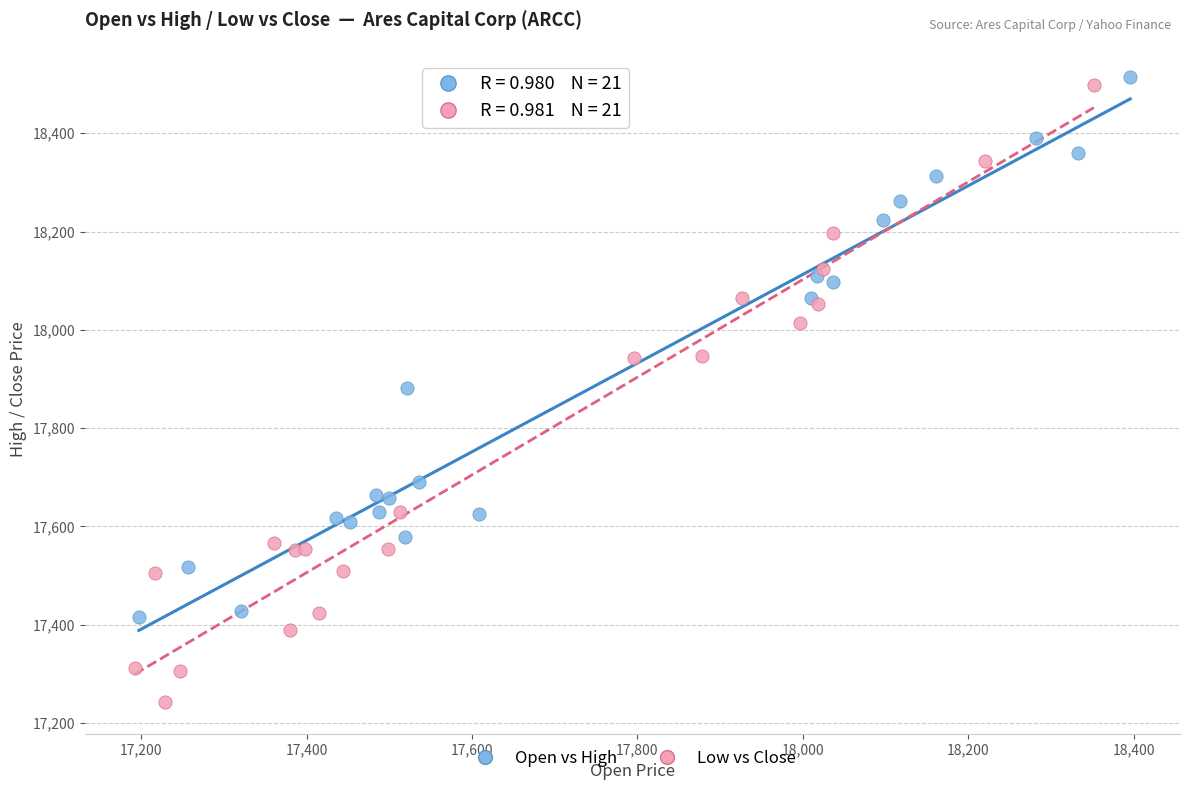

Which series reaches the maximum Y coordinate?

Open vs High